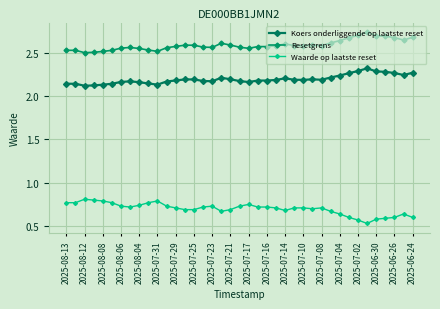

What is the maximum value for Waarde op laatste reset?

0.8